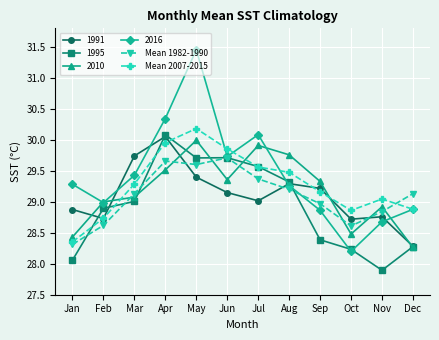

At which label does 2016 reach its peak?

May